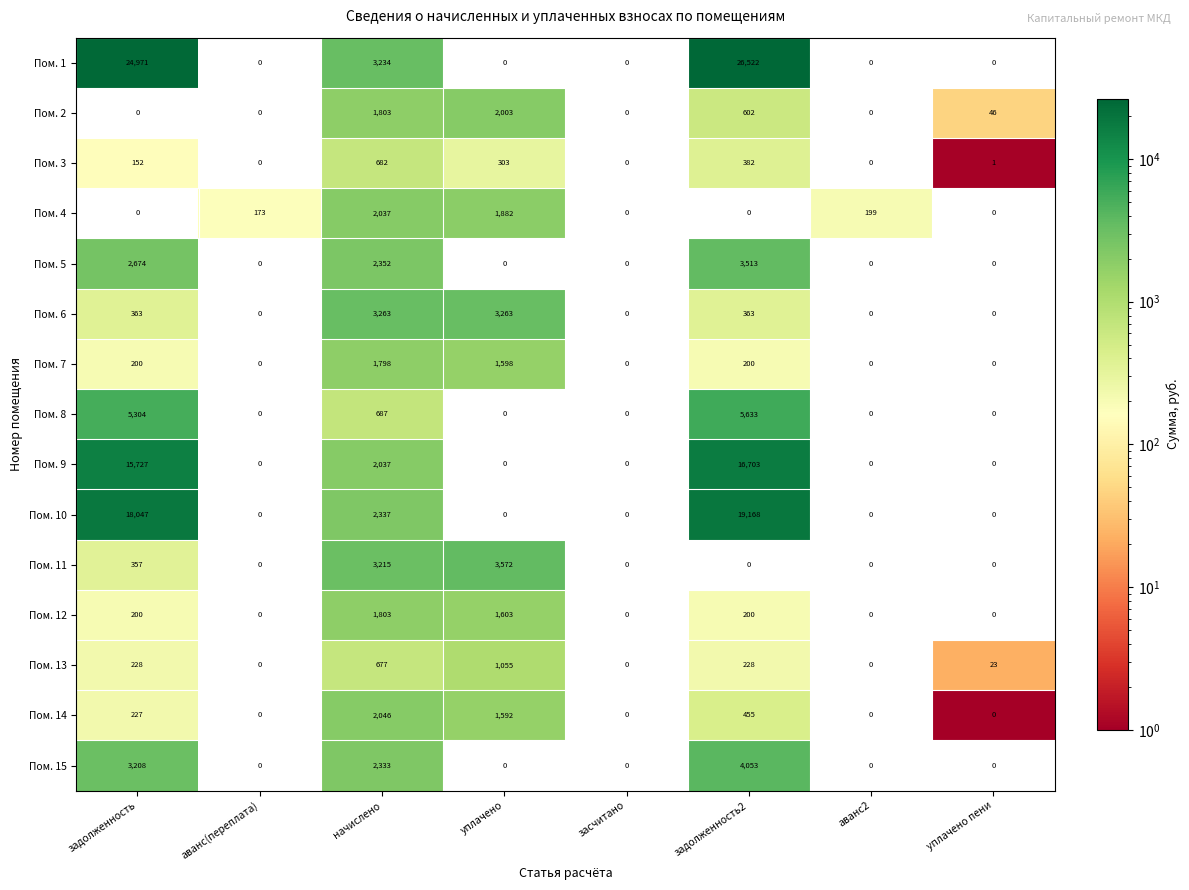

What is the difference between the maximum and minimum values in the Пом. 6 series?

3263